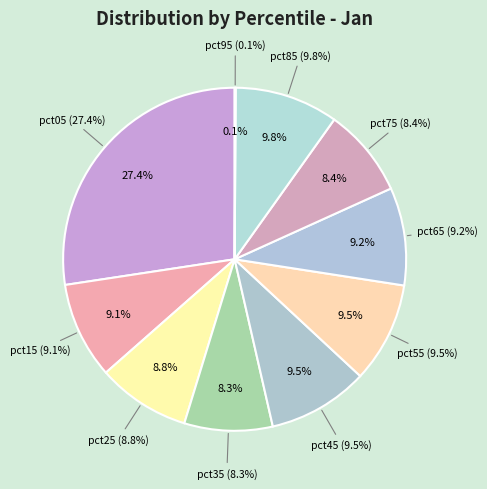

Do pct75 and pct05 together represent more than half of the pie?

No